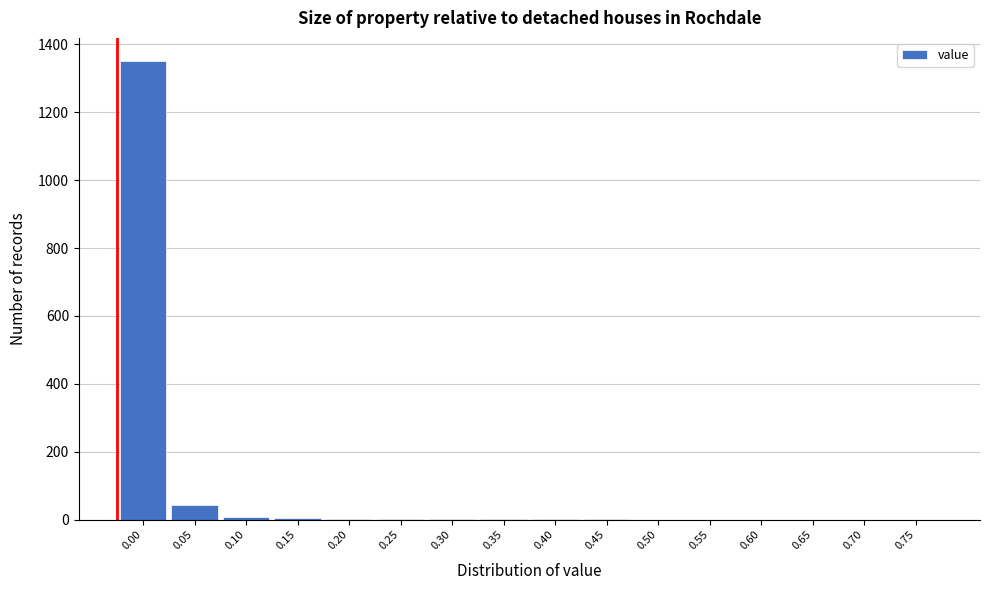

What is the sum of all values?

1416